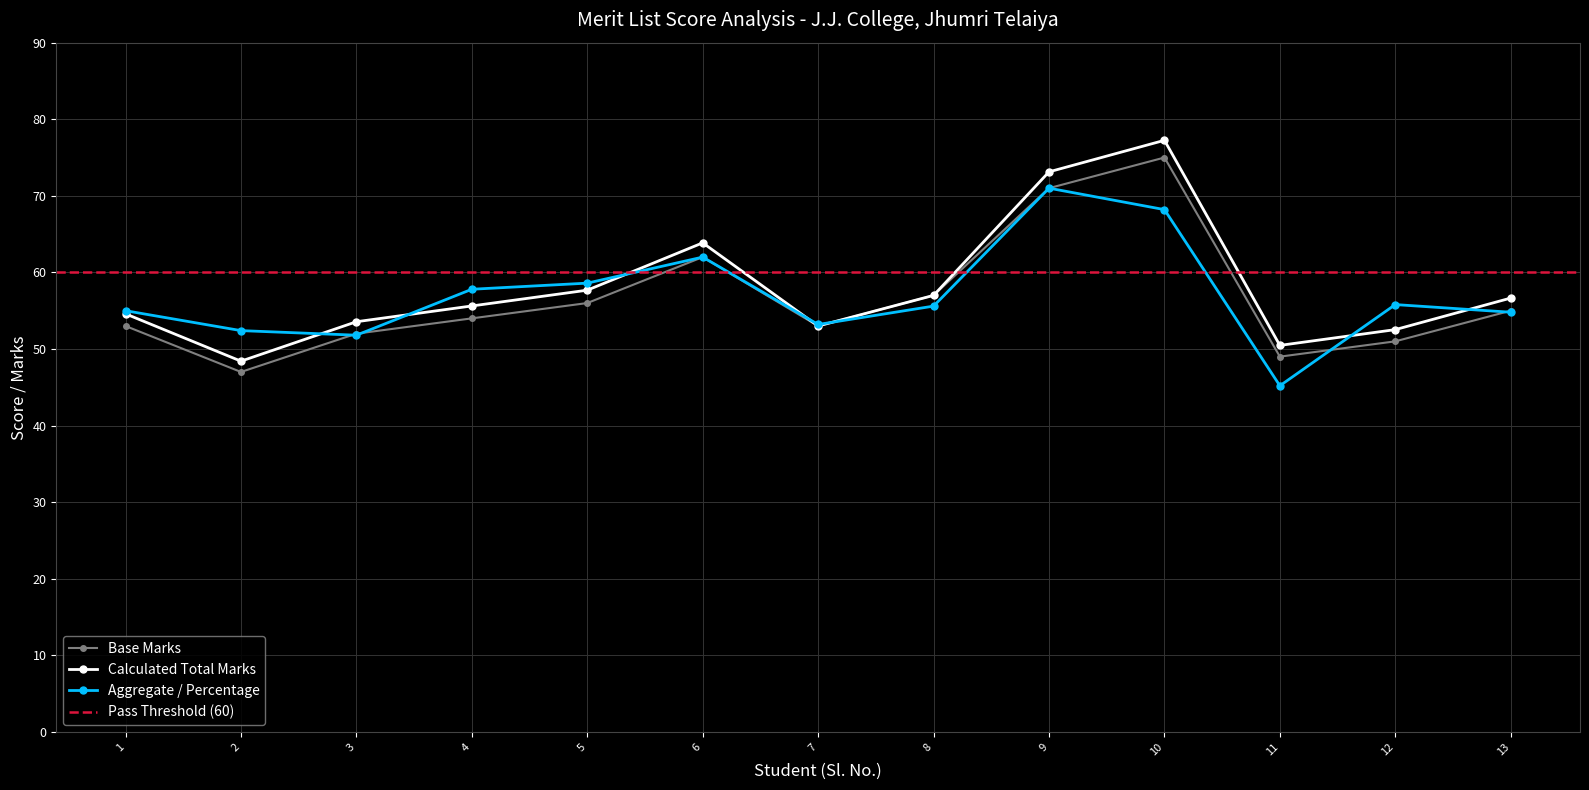

How many interior local peaks does the Calculated Total Marks series have?

2